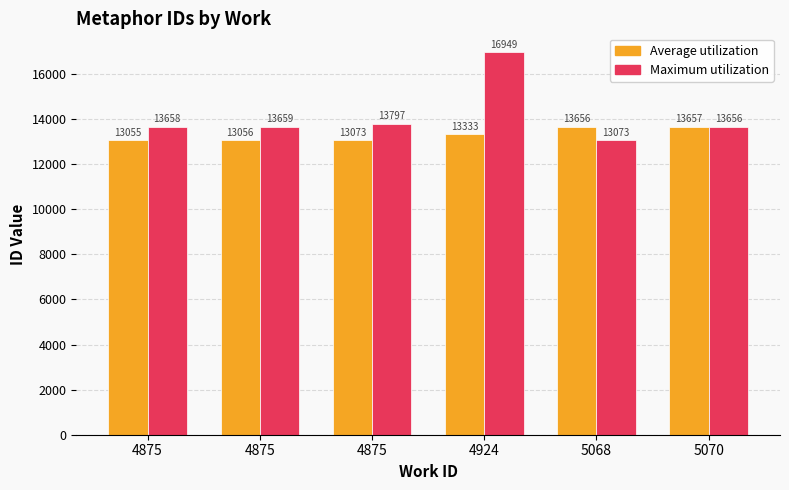

What are all the series names shown in the legend?

Average utilization, Maximum utilization